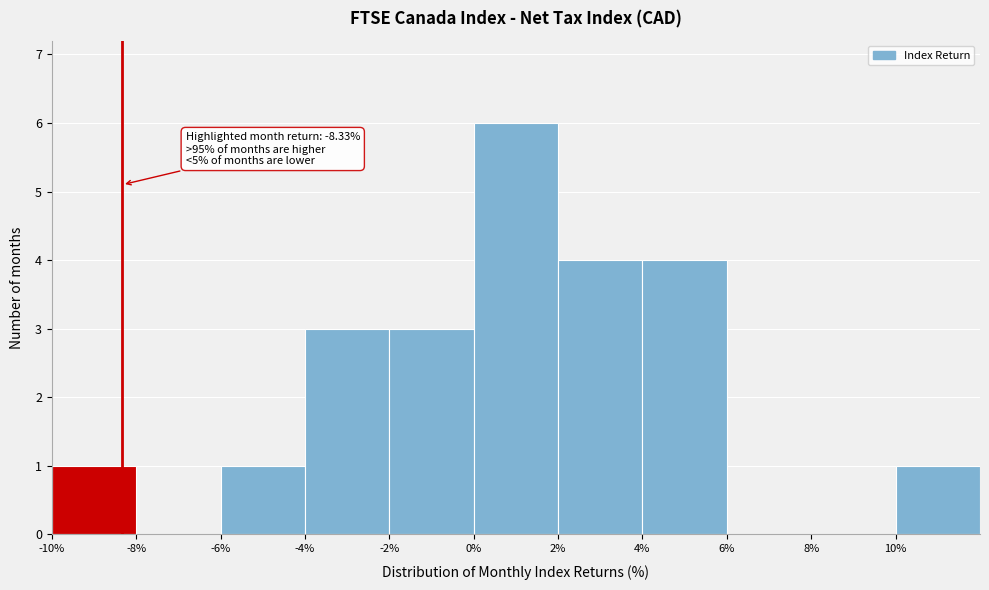

Which range on the x-axis has the tallest bar?

0 to 2